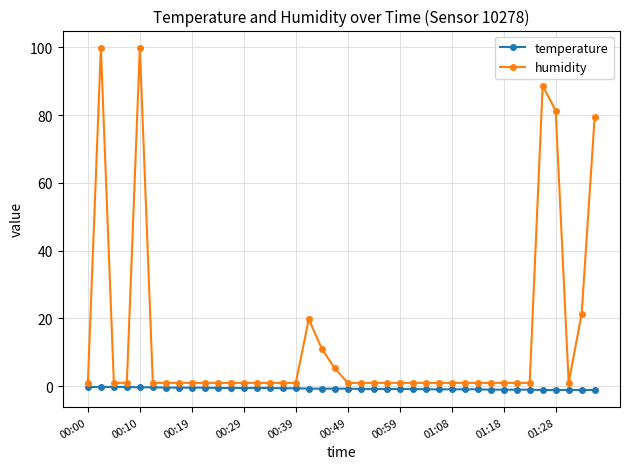

What is the sum of all humidity values?

537.8